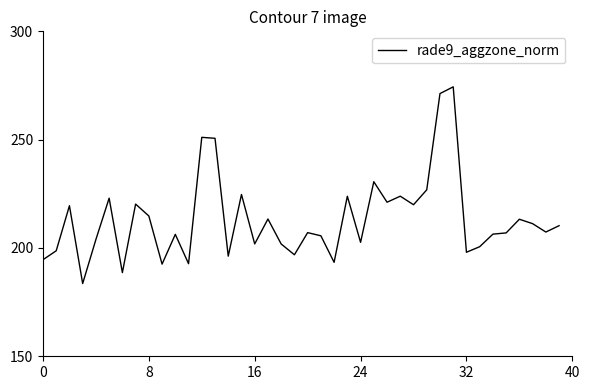

Does the chart have visible grid lines?

No